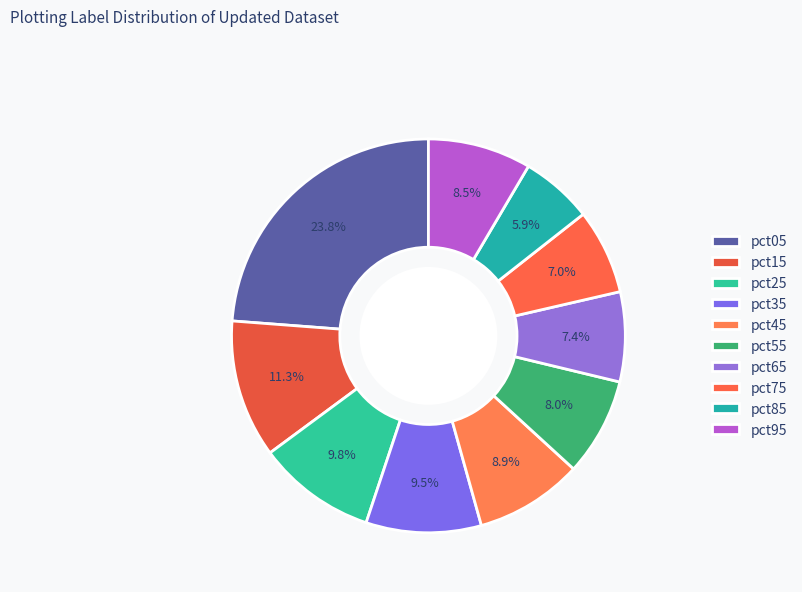

How many segments does this pie chart have?

10